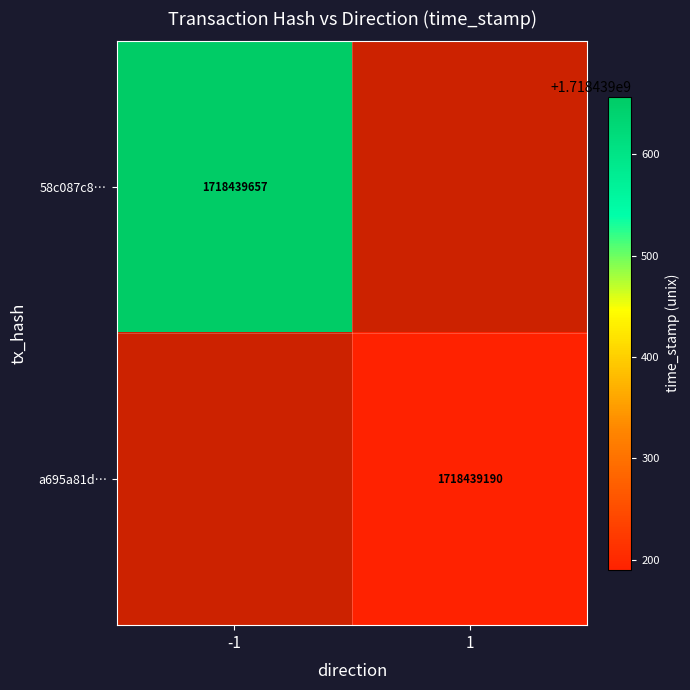

What is the highest value of the a695a81d1f63226c24681e581853a800f68cf95 series?

1718439190